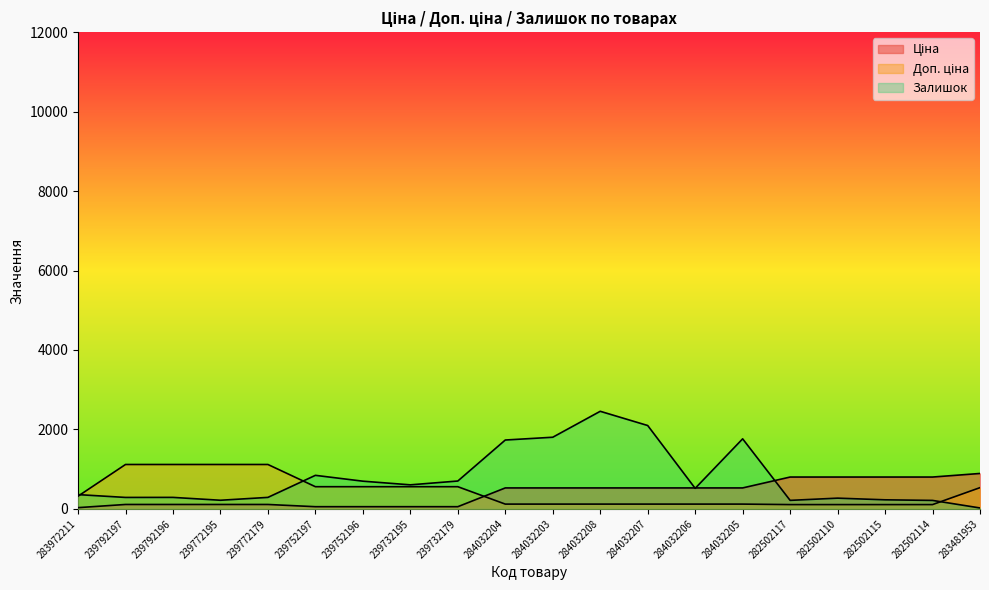

Between which two adjacent categories do Доп. ціна and Ціна first intersect?

239732179 and 284032204